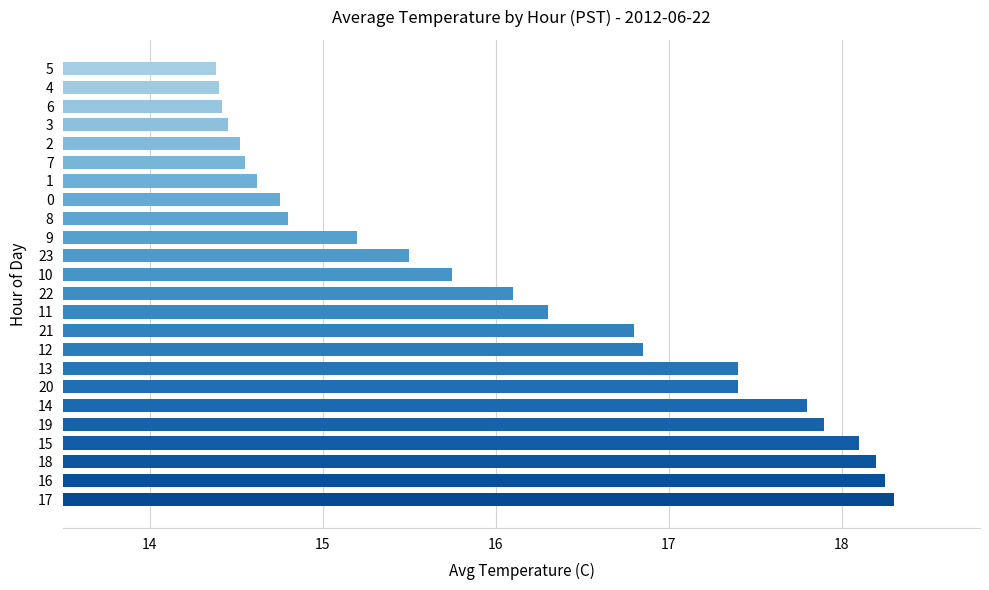

What is the difference between the maximum and minimum values?

3.9